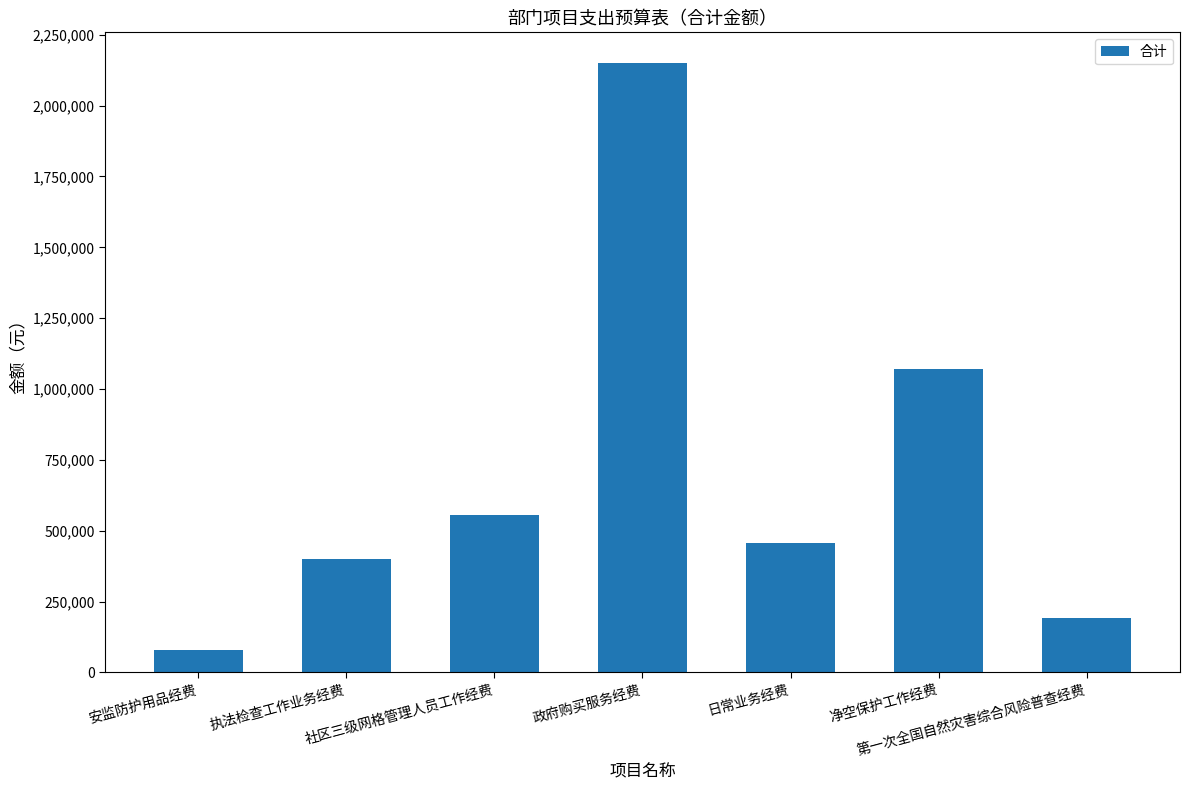

Reading left to right, extract all data points from this chart.

安监防护用品经费=79502.4	执法检查工作业务经费=401280.0	社区三级网格管理人员工作经费=556800.0	政府购买服务经费=2151000.0	日常业务经费=455400.0	净空保护工作经费=1072000.0	第一次全国自然灾害综合风险普查经费=191306.0